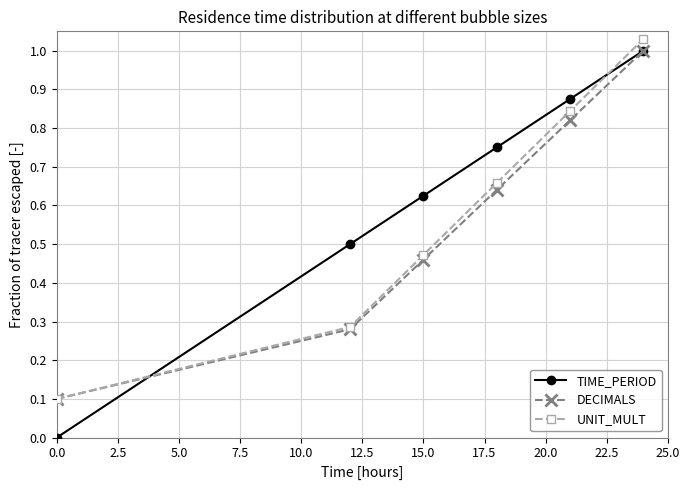

After their last crossing, which series has the higher values: TIME_PERIOD or UNIT_MULT?

UNIT_MULT